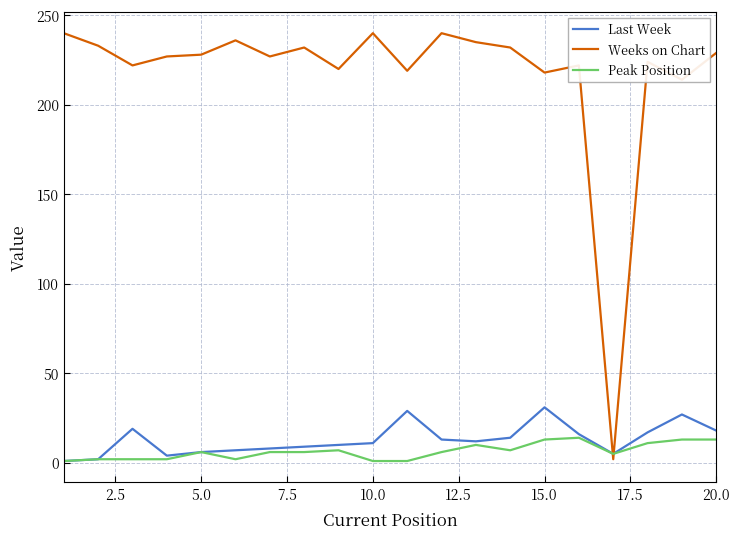

What is the minimum value for Last Week?

1